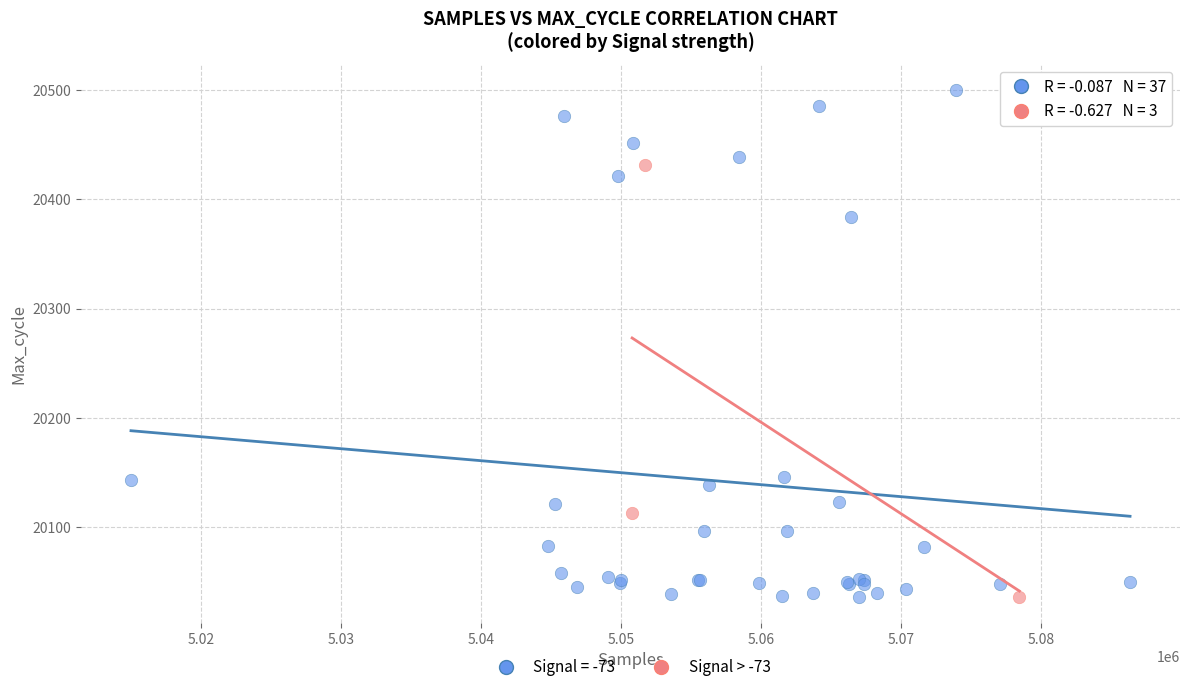

Which series has the largest Y range (max minus min)?

Signal = -73